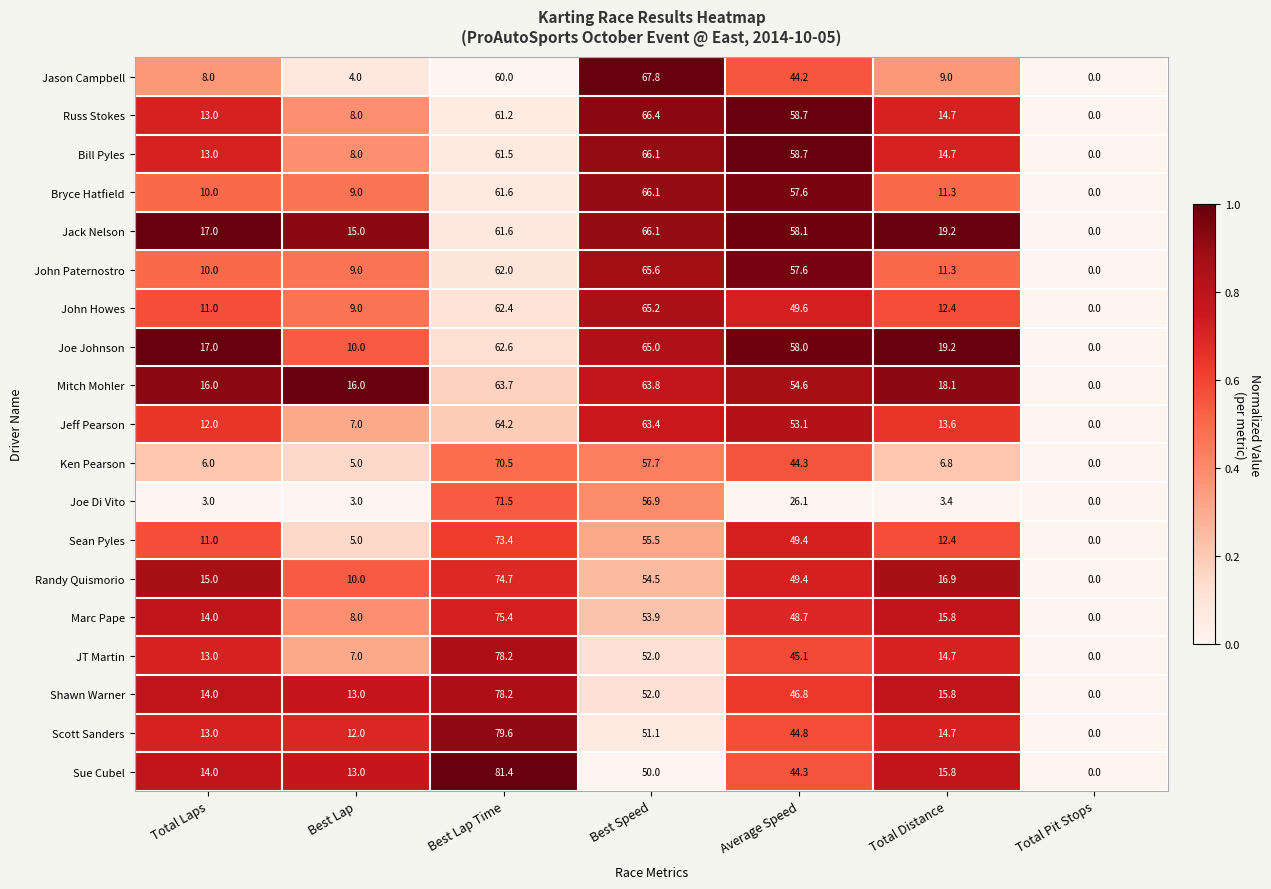

At which category does the chart reach its minimum across all series?

Total Pit Stops